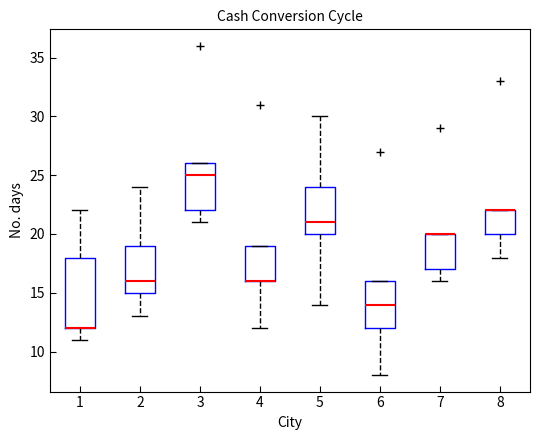

Where is the upper edge of the box at x = 6 on the y-axis? The values are not printed on the chart, so give them approximately, as read against the axis.

16